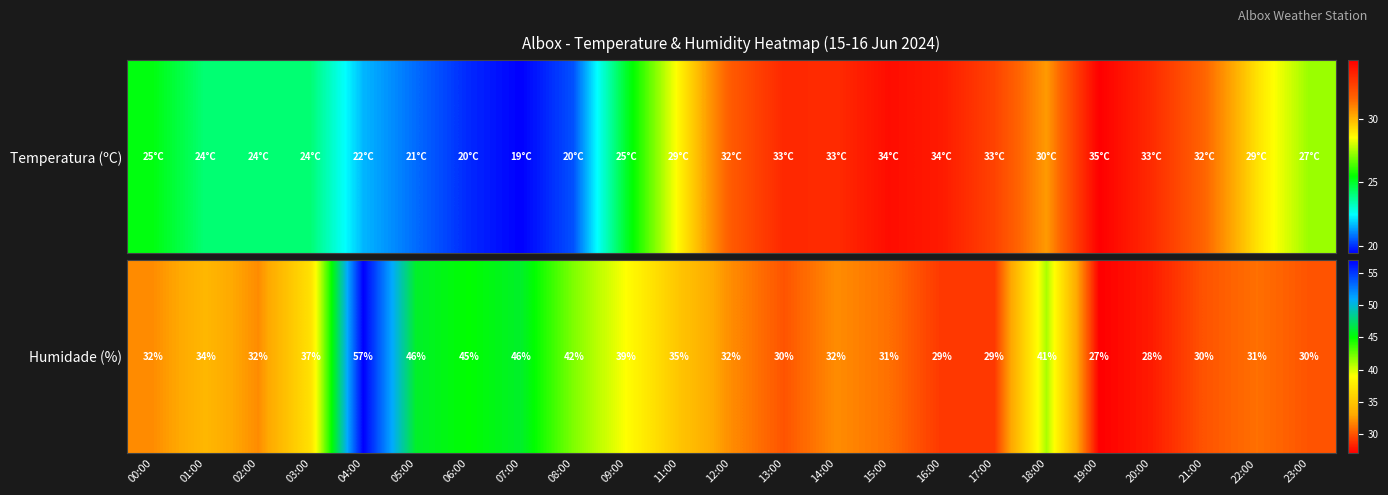

At which label does the data first exceed 32?

01:00